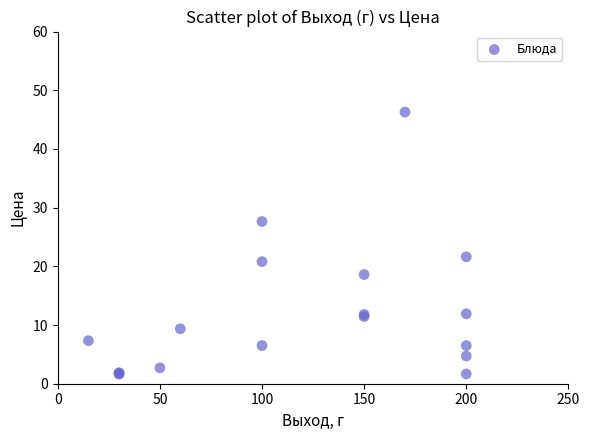

What Y value in the scatter plot is closest to 23?

21.6